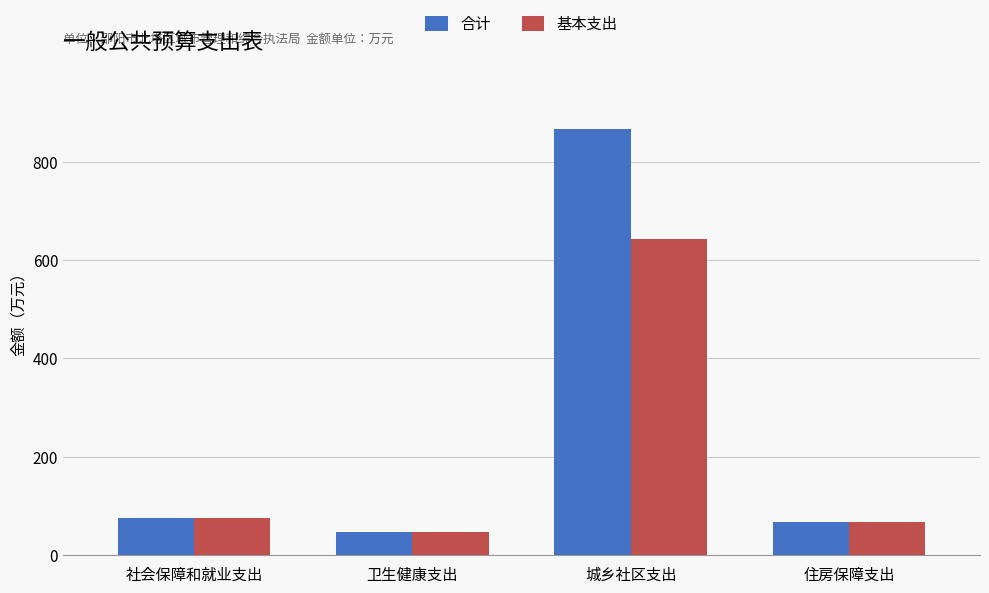

At how many categories does at least one series exceed 421?

1